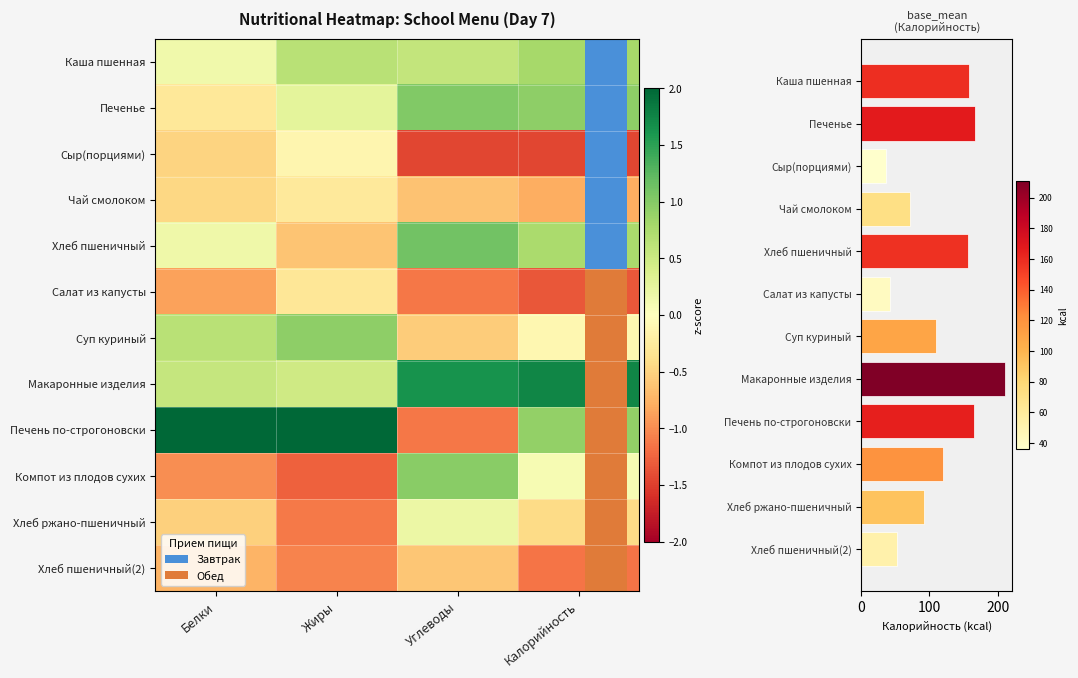

What is the maximum value for Хлеб пшеничный?

1.1